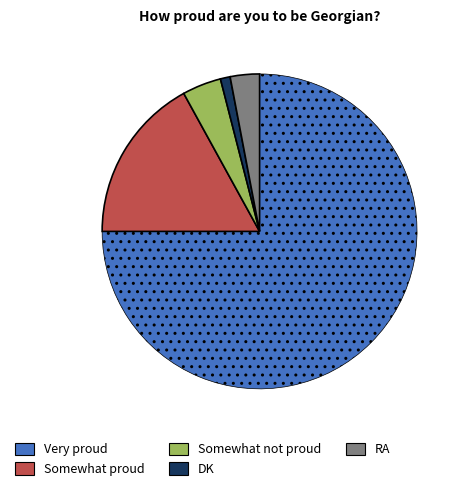

Between DK and Very proud, which is larger?

Very proud